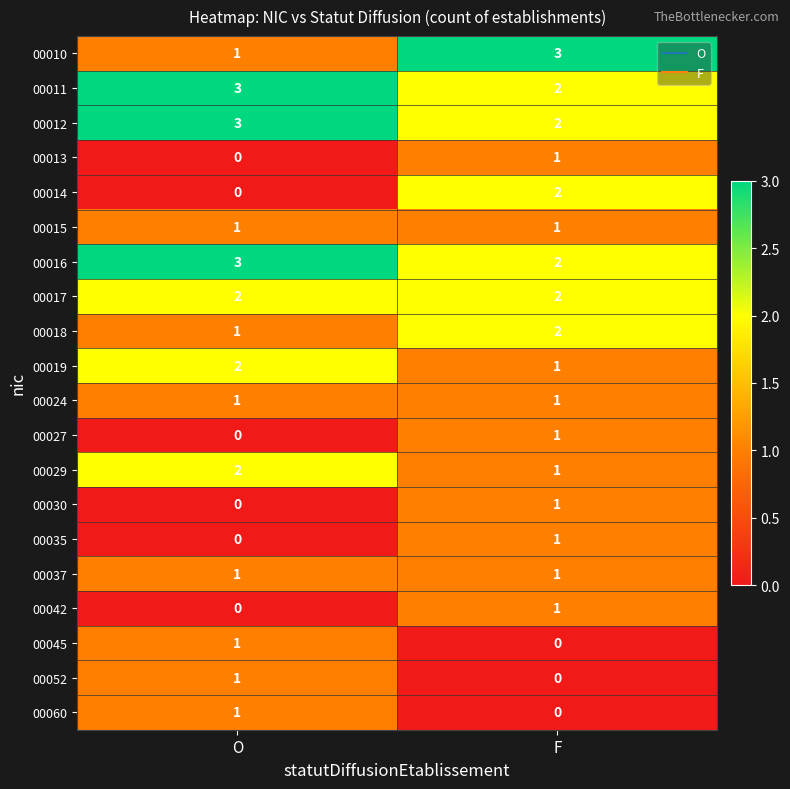

Is it true that 00015 equals 0 at F?

False